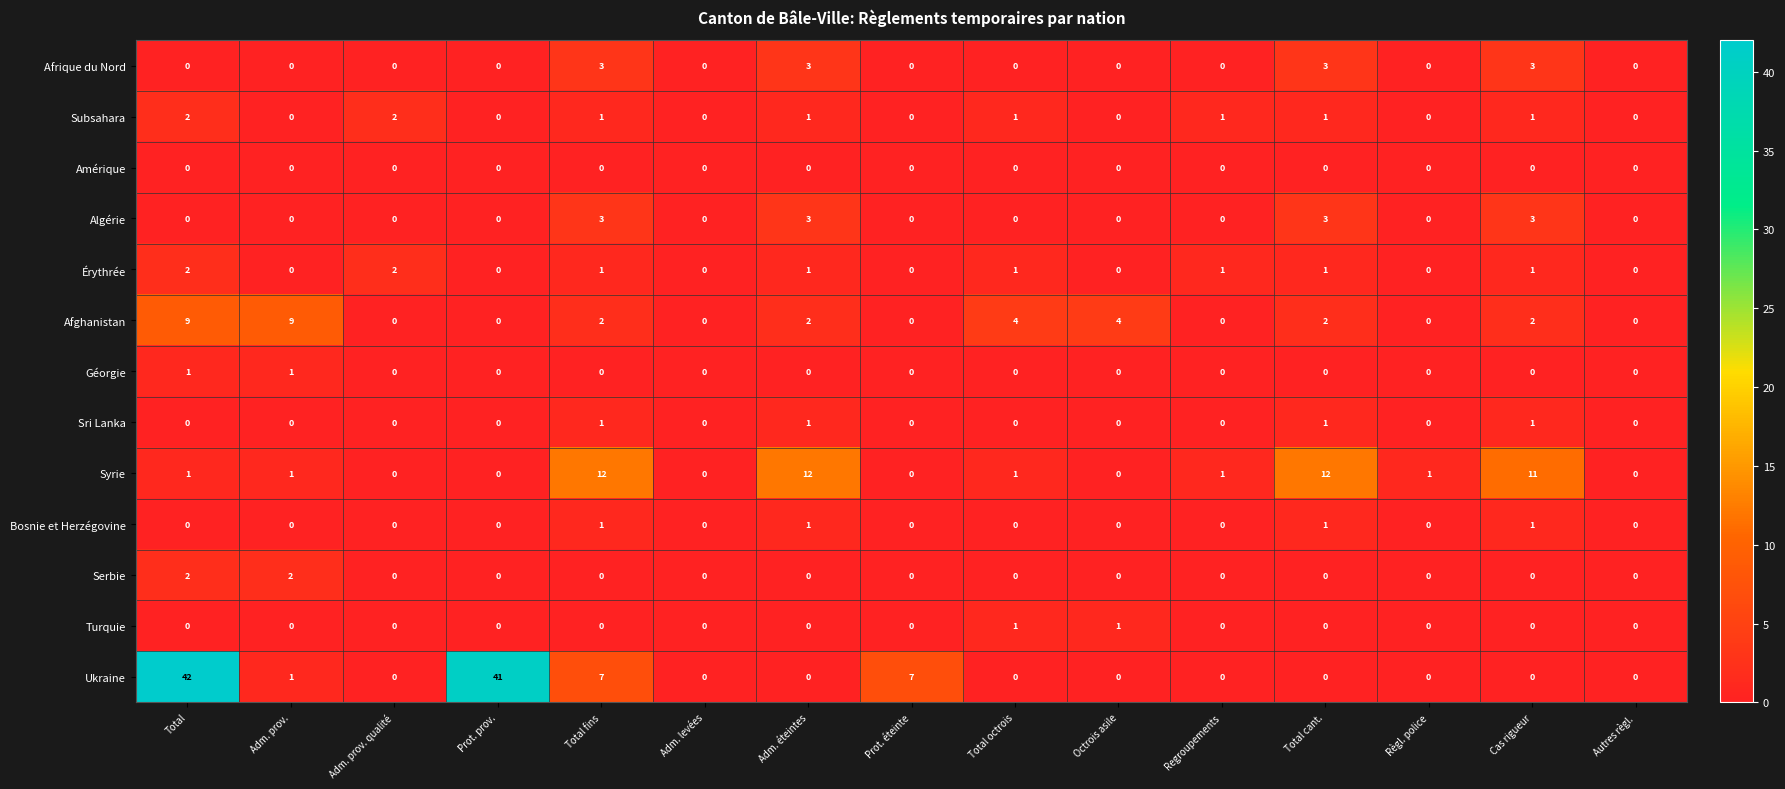

What is the greatest value displayed?

42